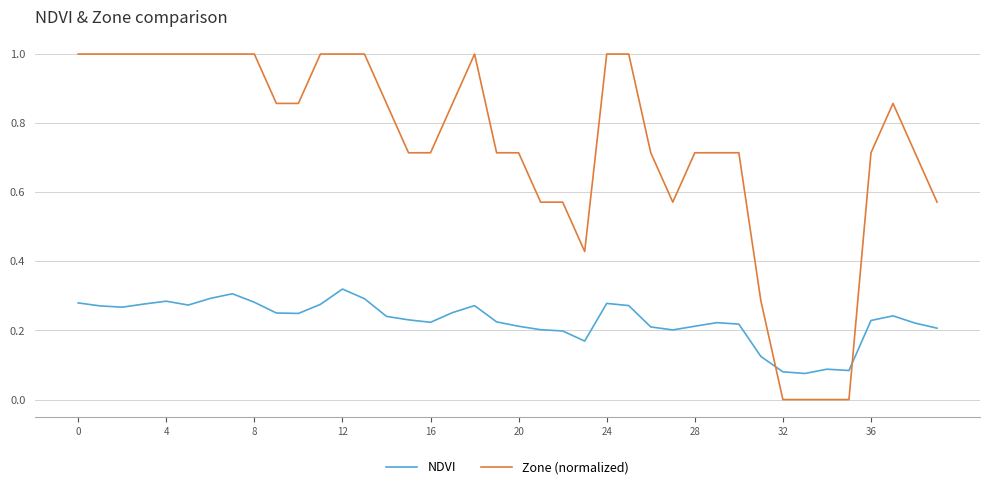

What is the difference between the maximum and minimum values in the Zone (normalized) series?

1.0